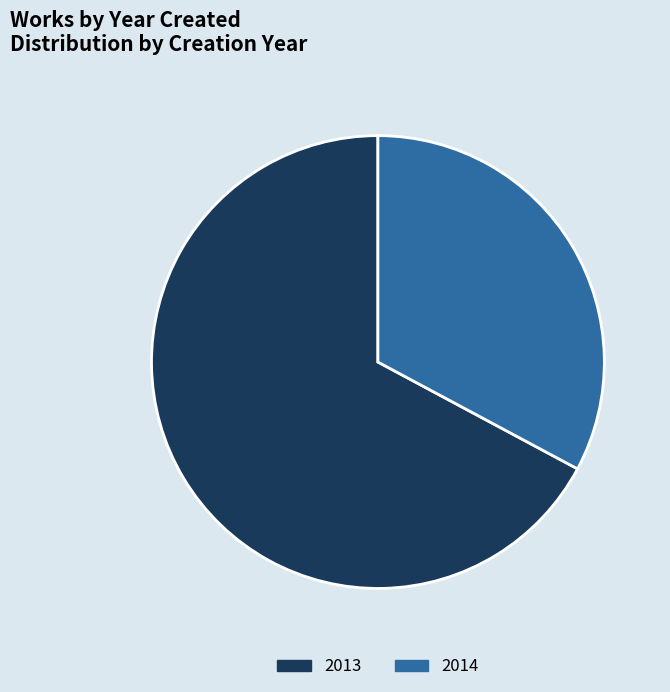

Count the number of slices in the pie.

2